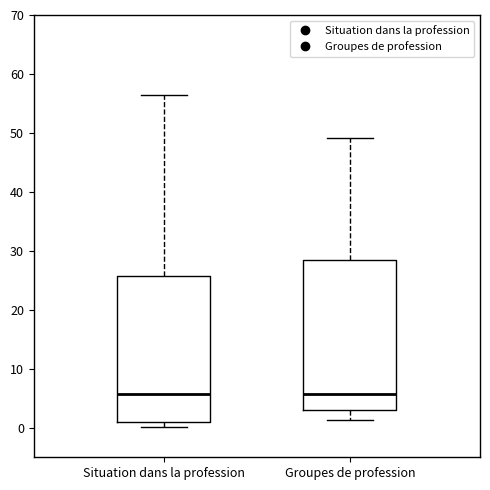

Reading left to right, read every box against the y-axis: the position of its median line, the range the box covers, and the ends of its whiskers. The values are not printed on the chart, so give them approximately, as read against the axis.

Situation dans la profession: median 6, box 1 to 26, whiskers 0 to 57
Groupes de profession: median 6, box 3 to 28, whiskers 1 to 49